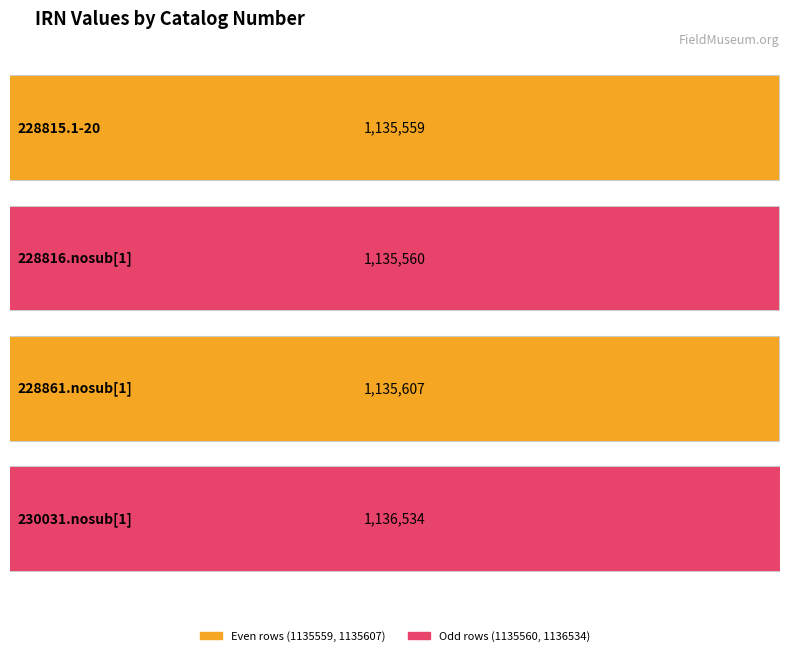

Reading left to right, what are all the values shown in this chart?

1135559	1135560	1135607	1136534